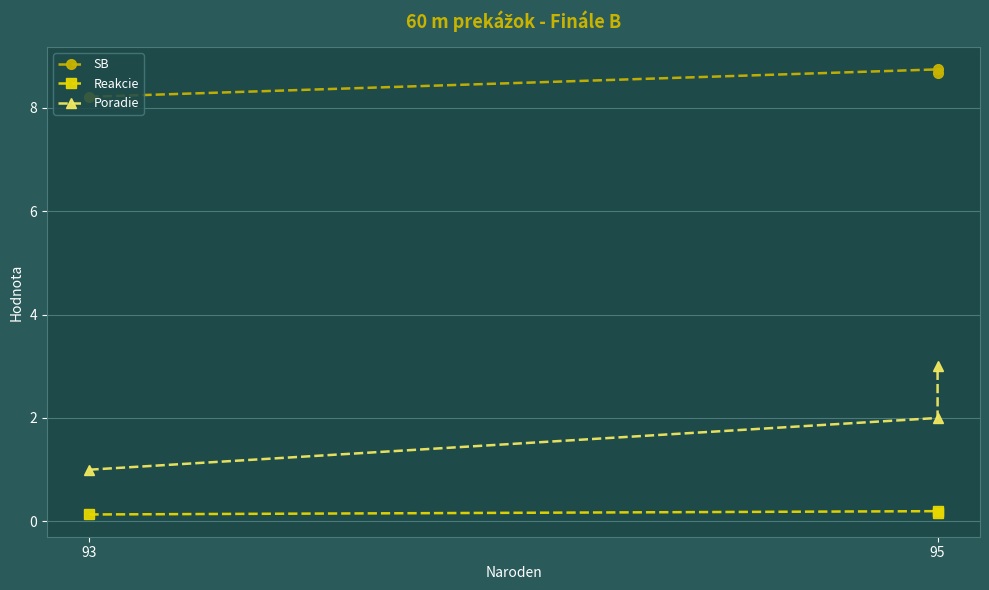

The value of SB at 93 is 8.2. True or false?

True